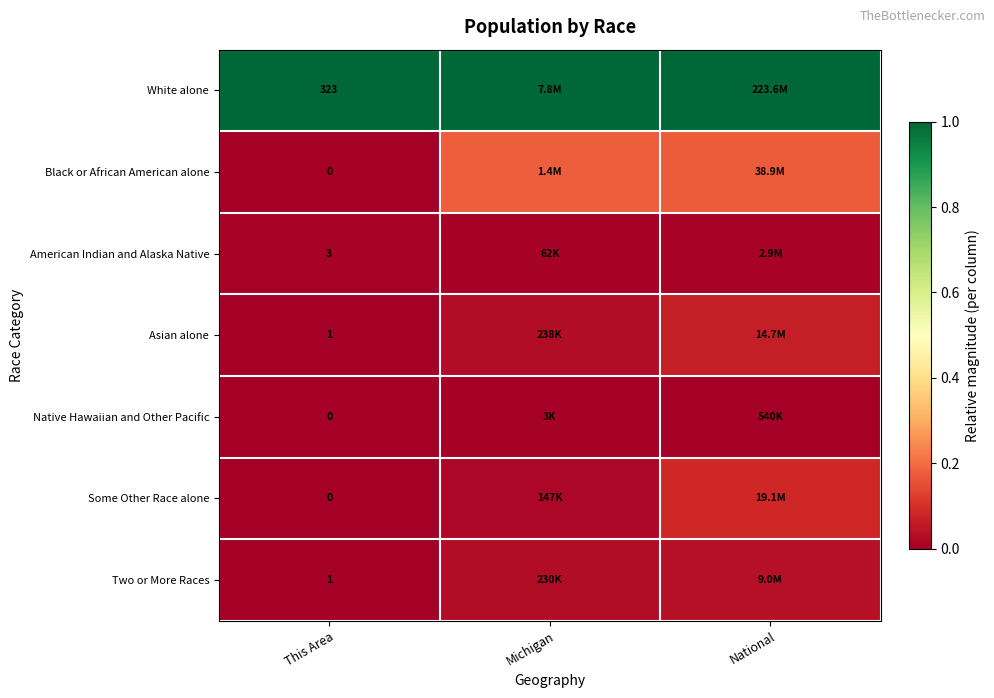

At which category does the chart reach its minimum across all series?

This Area